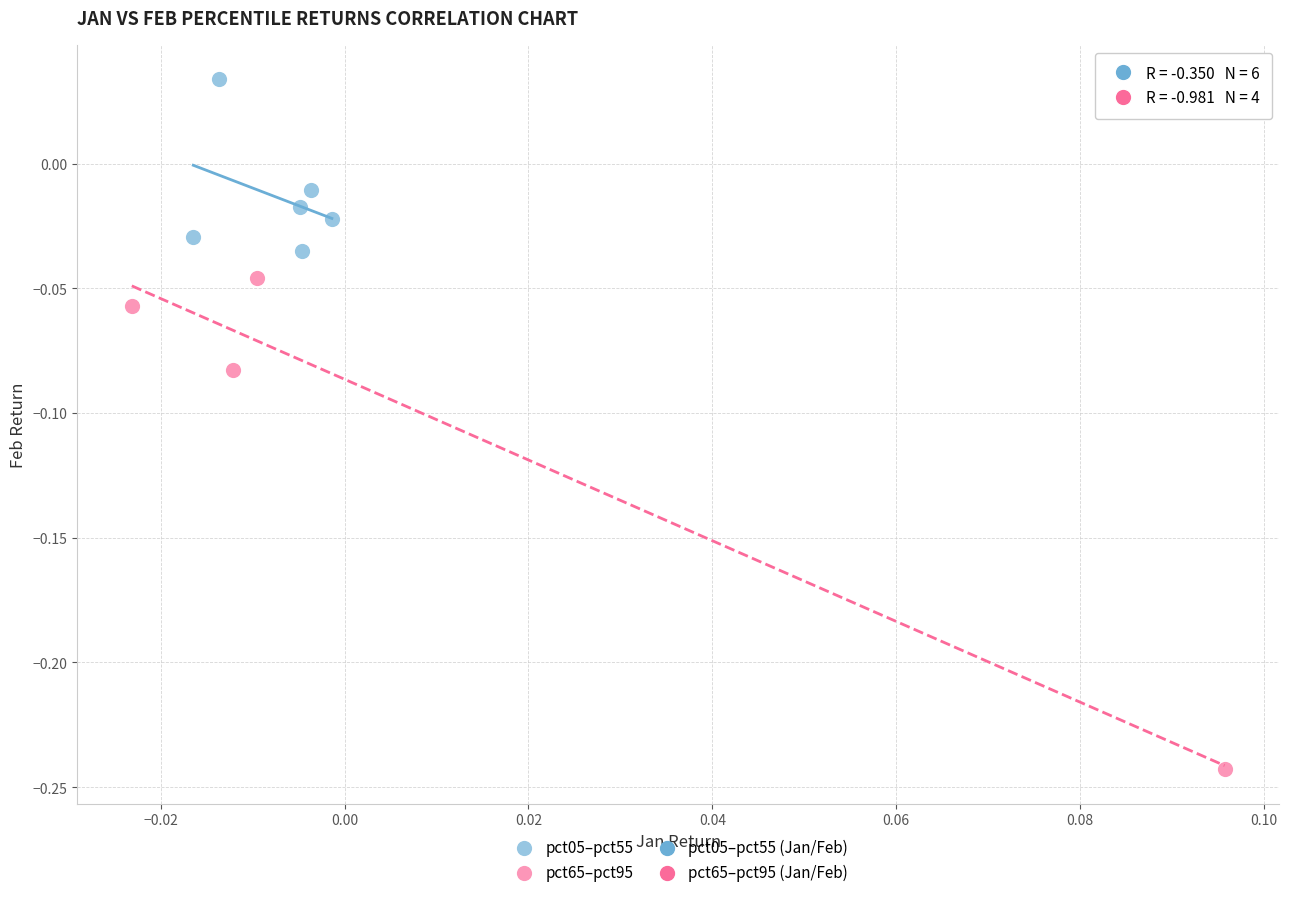

Which series reaches the maximum Y coordinate?

pct05–pct55